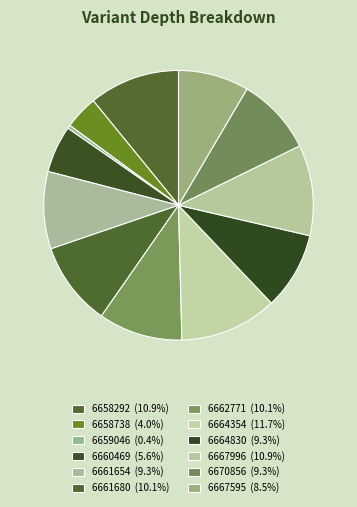

To the nearest percent, what percentage of the pie is 6664830?

9%